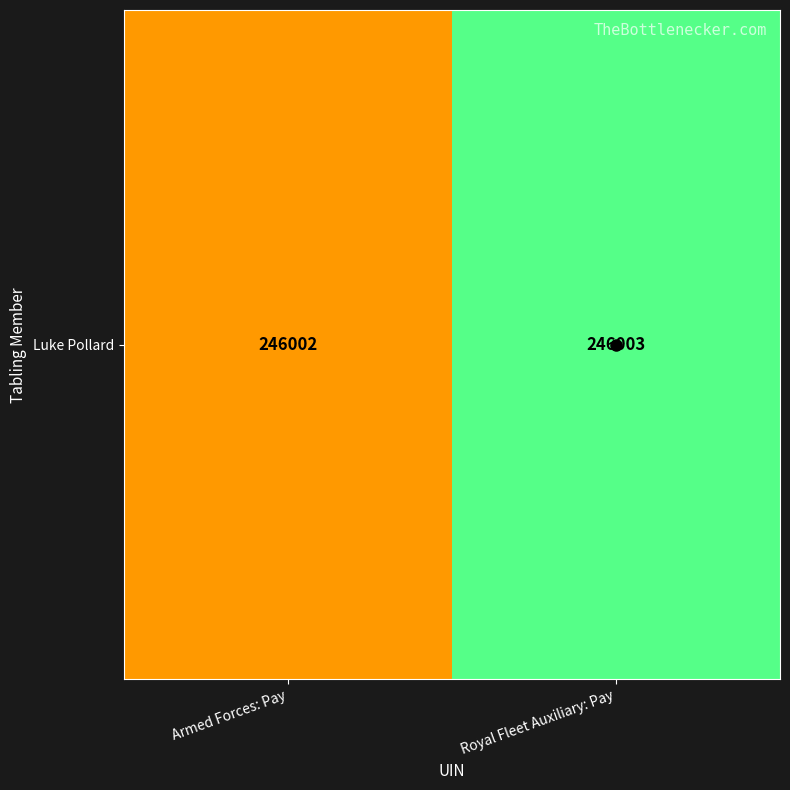

Rank the categories by value from highest to lowest.

Royal Fleet Auxiliary: Pay, Armed Forces: Pay